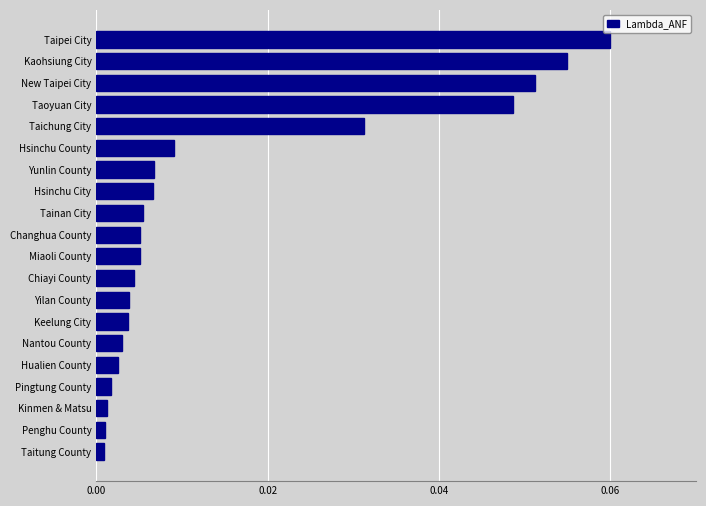

Which category has the highest value across all series?

Taipei City